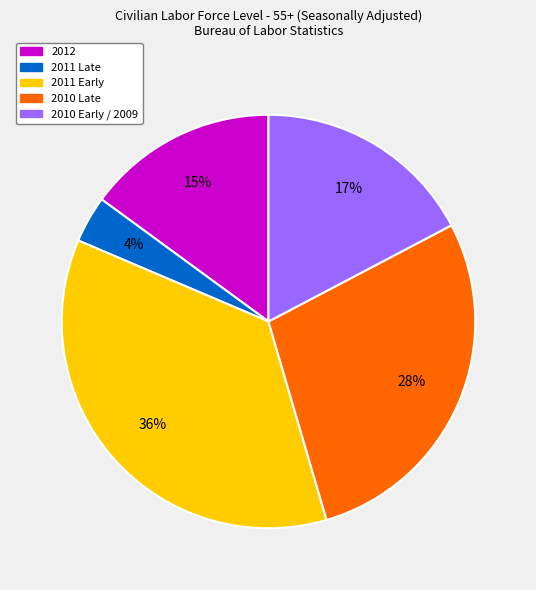

Is it true that 2012 is 9% of the pie?

False